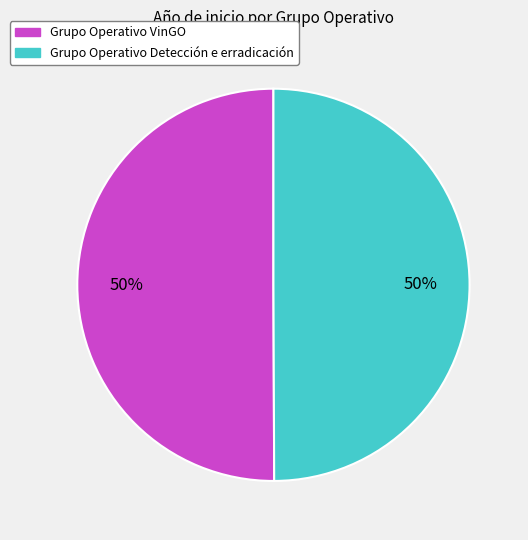

To the nearest percent, what is the combined percentage of Grupo Operativo Detección e erradicación and Grupo Operativo VinGO?

100%